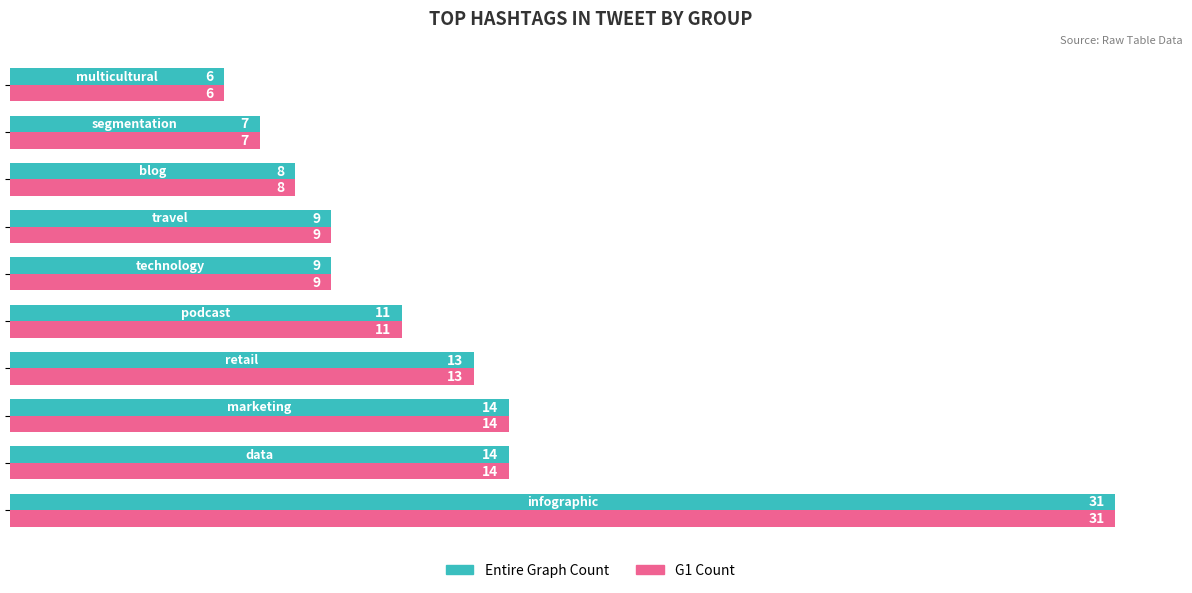

What are all the series names shown in the legend?

Entire Graph Count, G1 Count